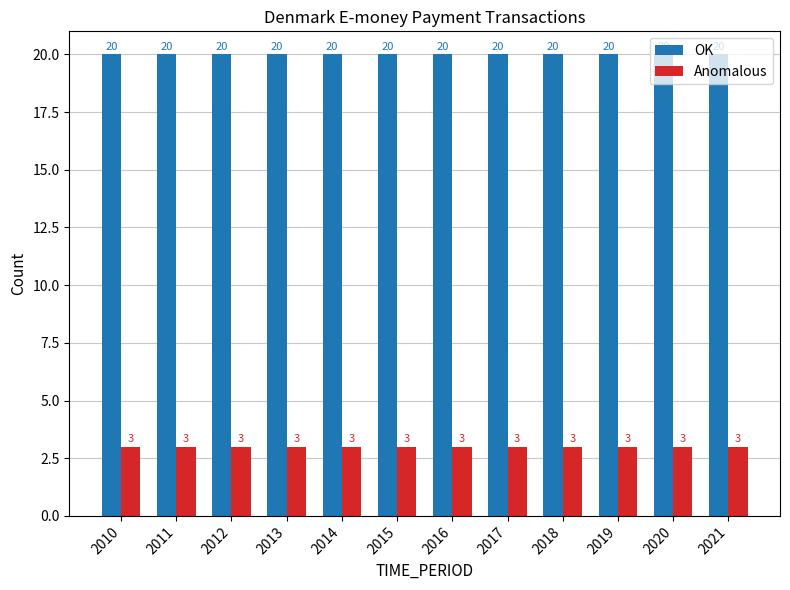

List the series in order of their peak value, highest first.

OK, Anomalous